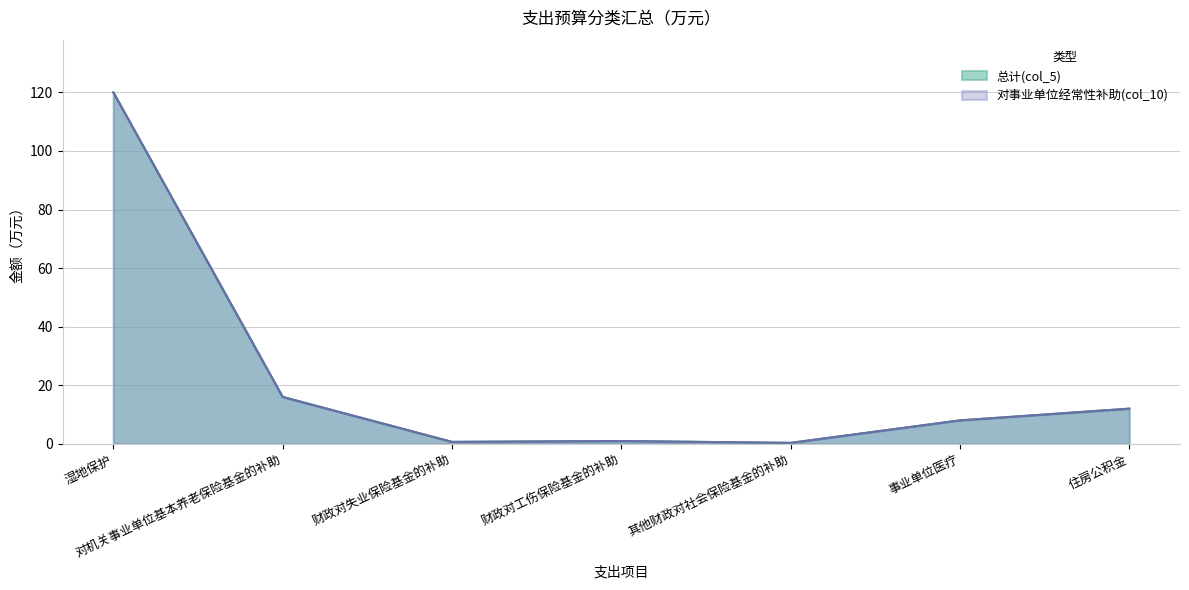

The value of 对事业单位经常性补助(col_10) at 住房公积金 is 18.9. True or false?

False